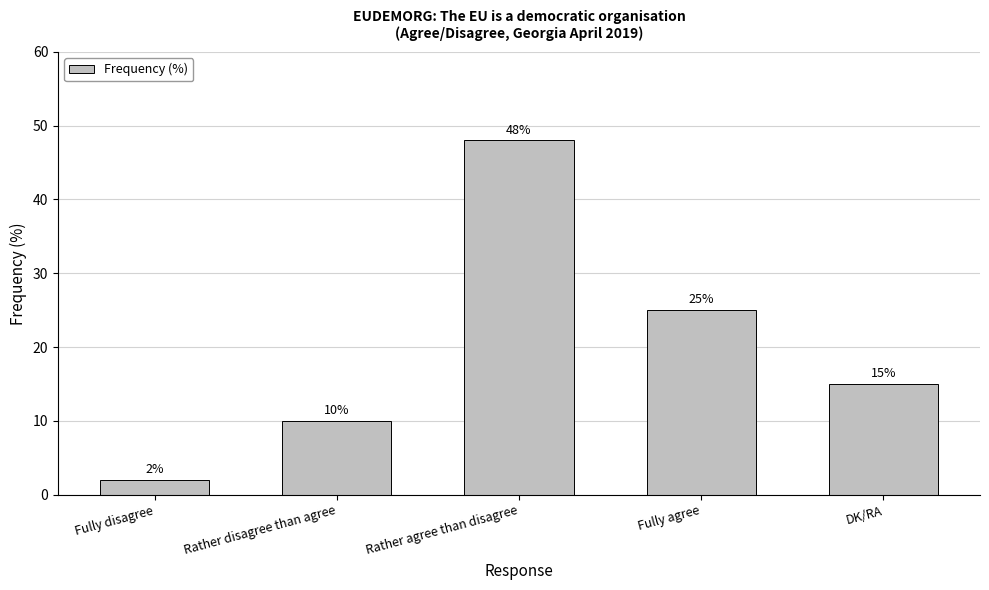

True or false: the data shows 73 at Rather agree than disagree.

False